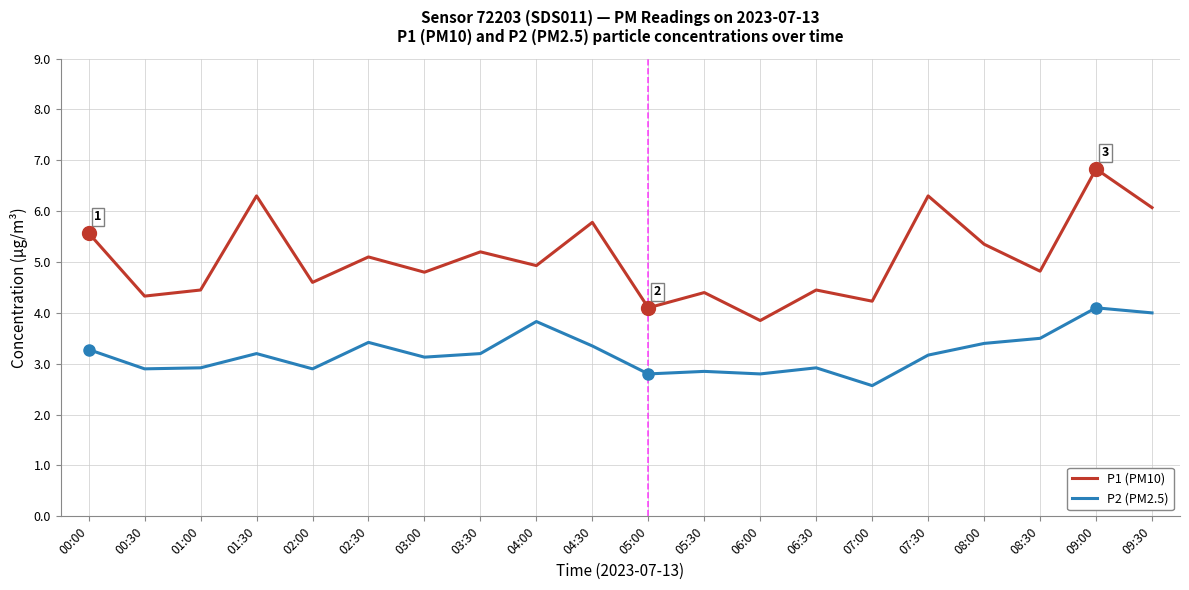

Which category has the lowest value in the P1 (PM10) series?

06:00